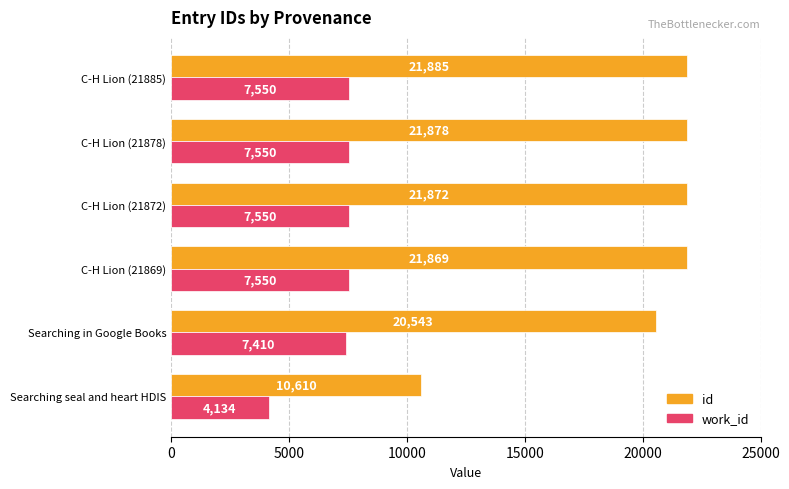

At which label is id closest to 16247?

Searching in Google Books